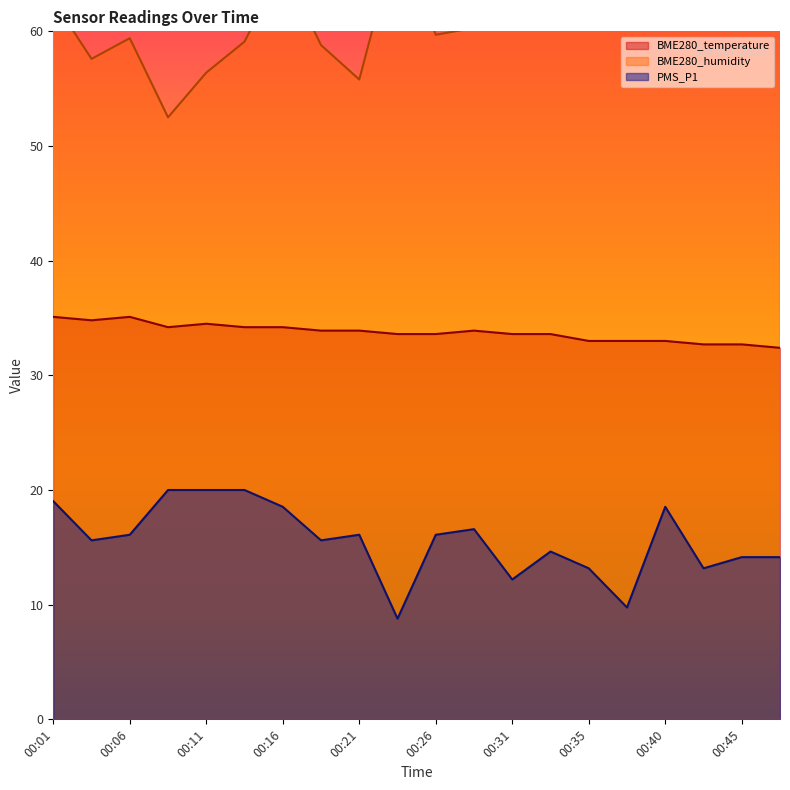

Rank the series at 00:01 from lowest to highest value.

PMS_P1, BME280_temperature, BME280_humidity